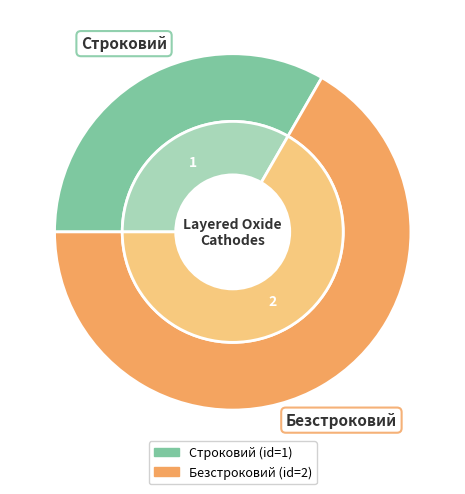

Does Строковий account for over 50% of the chart?

No